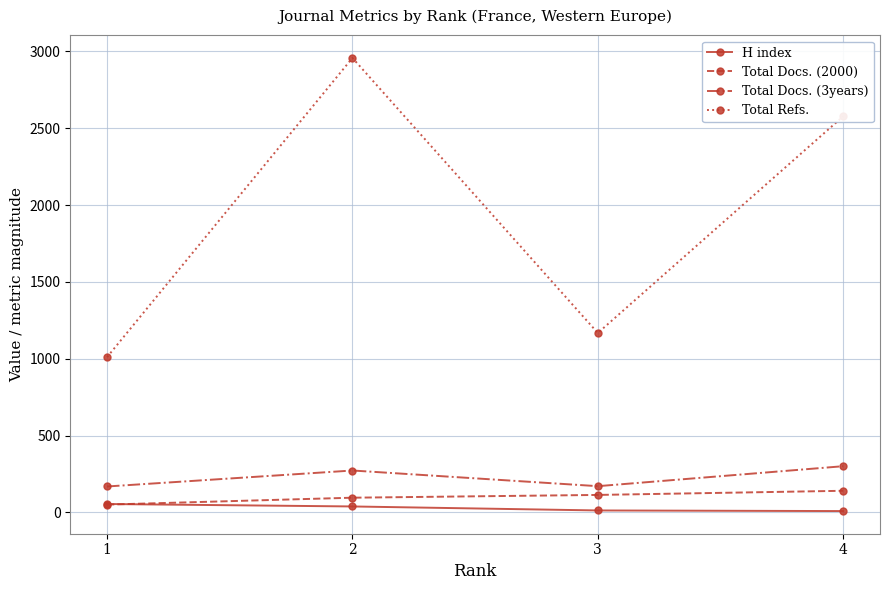

True or false: Total Docs. (2000) and Total Docs. (3years) intersect in this chart.

False